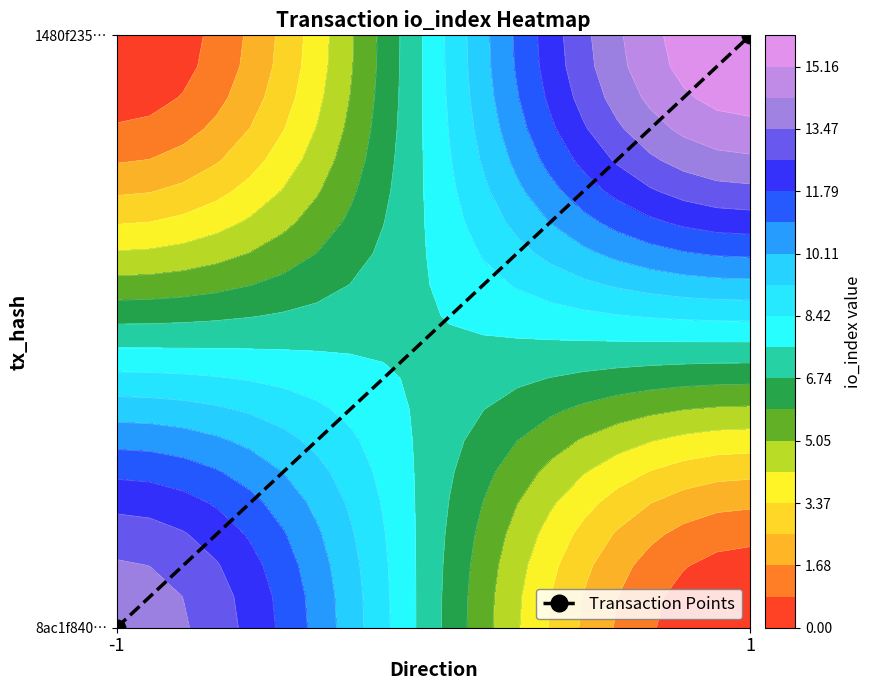

Is it true that the value at -1 is 0?

True